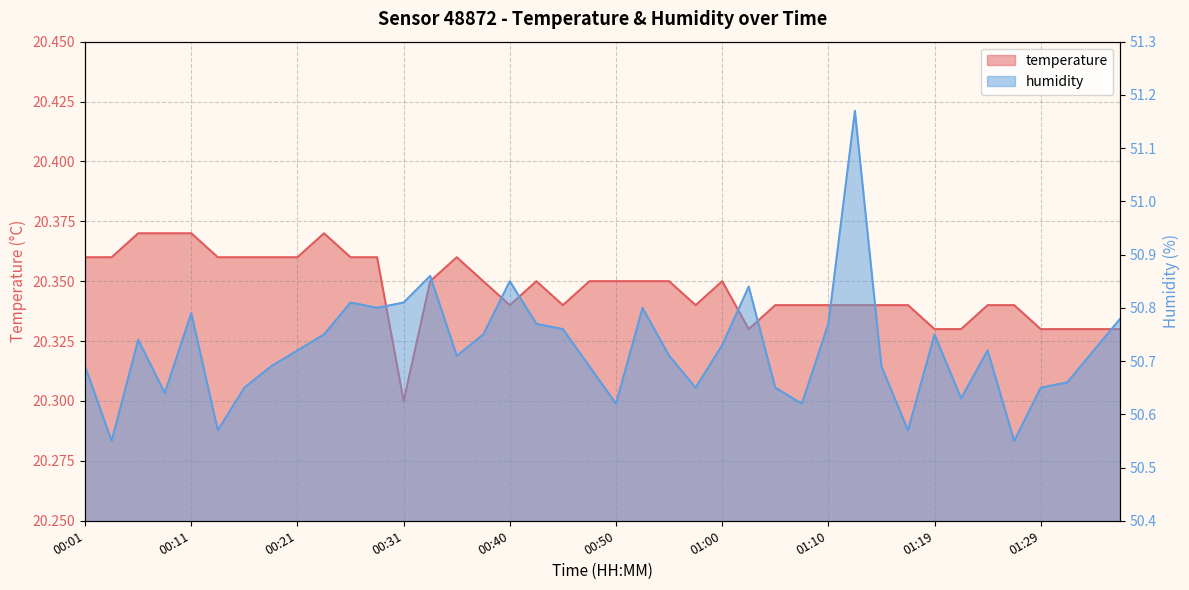

Which series has the widest spread of values?

humidity